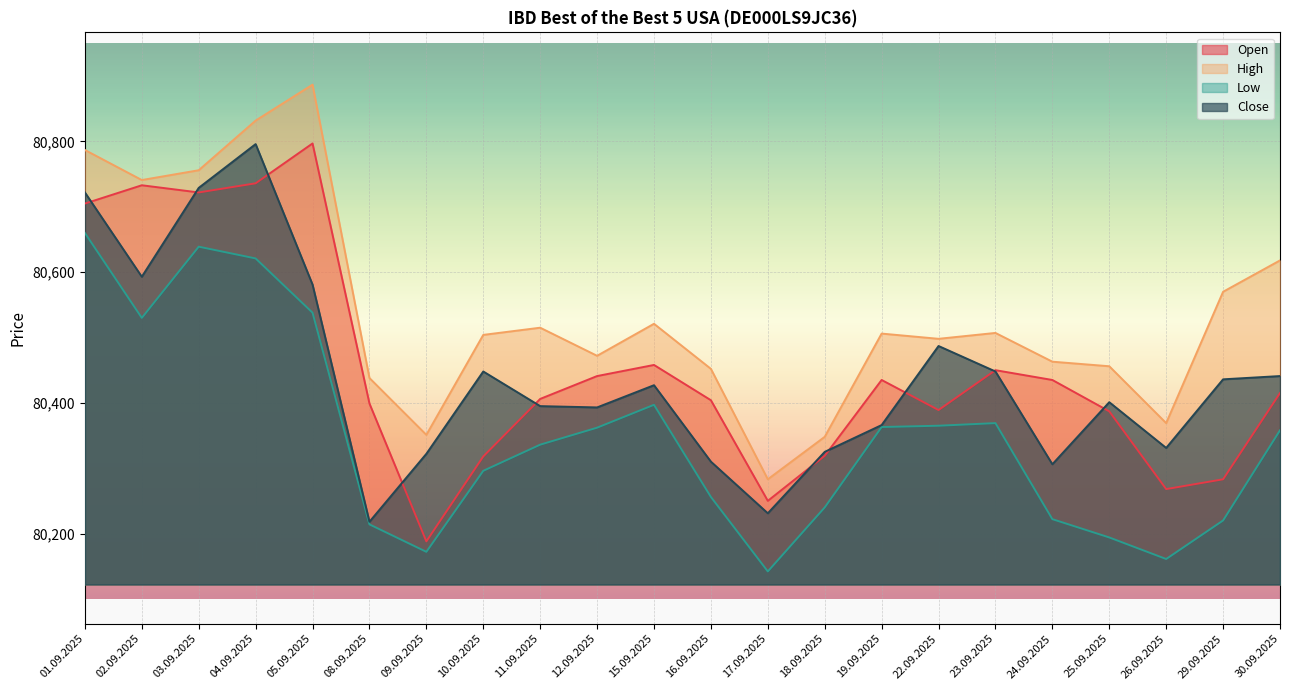

What is the label of the 8th point from the left?

10.09.2025